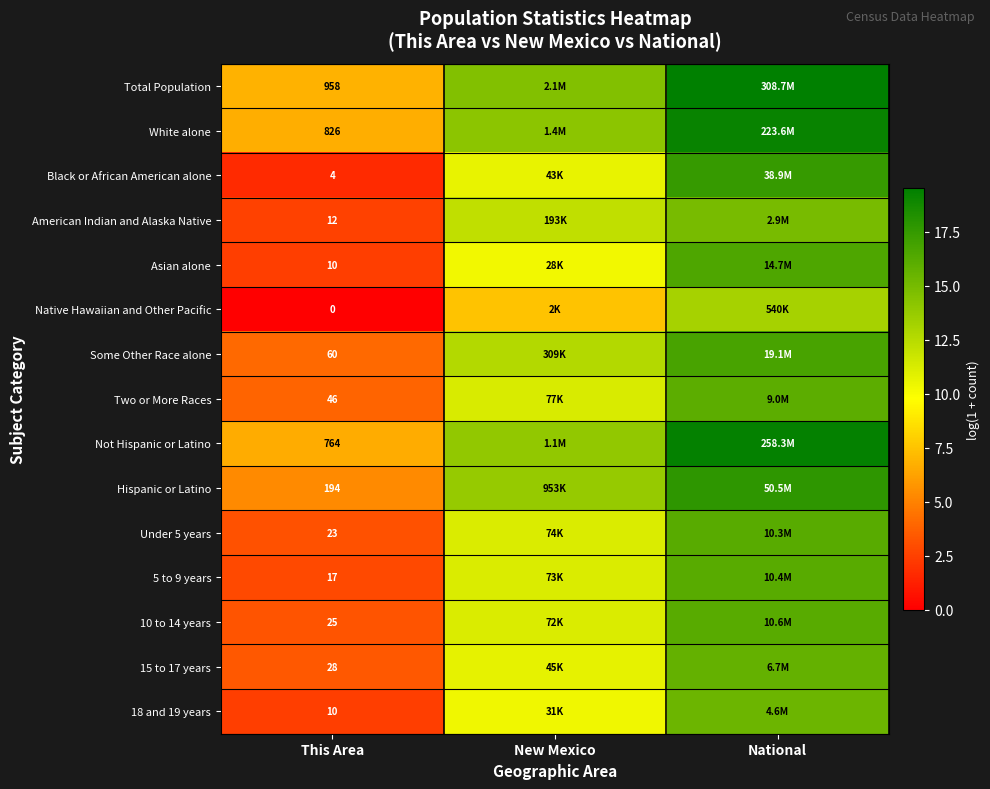

The value of Hispanic or Latino at This Area is 5.3. True or false?

True